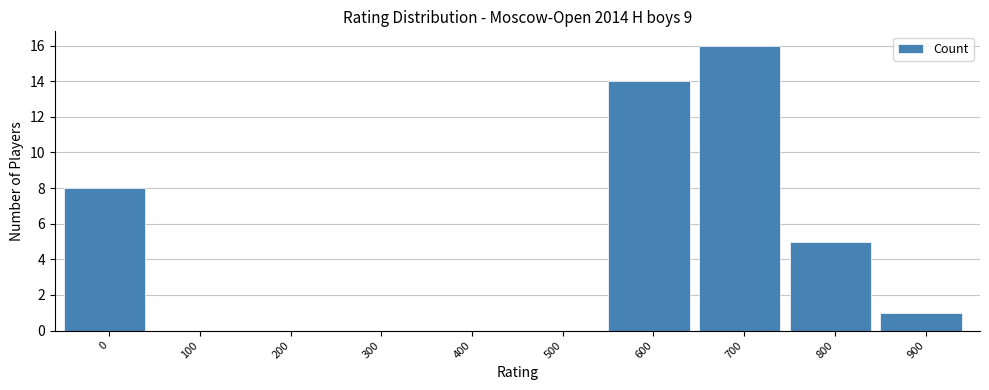

Reading right to left, what are all the values shown in this chart?

900=1	800=5	700=16	600=14	500=0	400=0	300=0	200=0	100=0	0=8